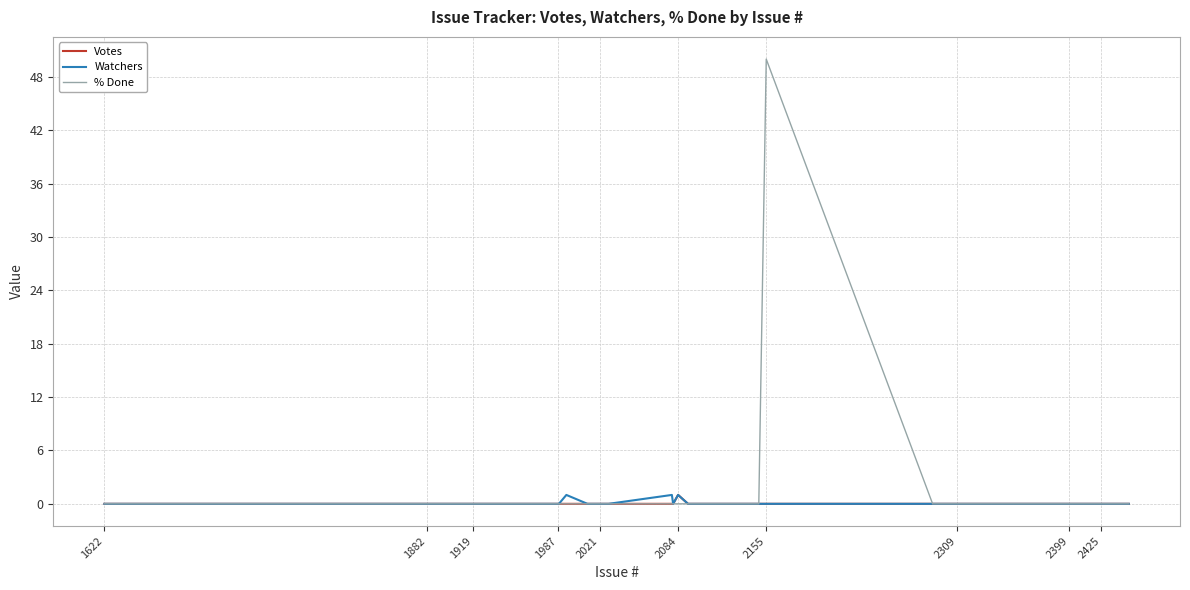

What is the difference between the maximum and minimum values in the Watchers series?

1